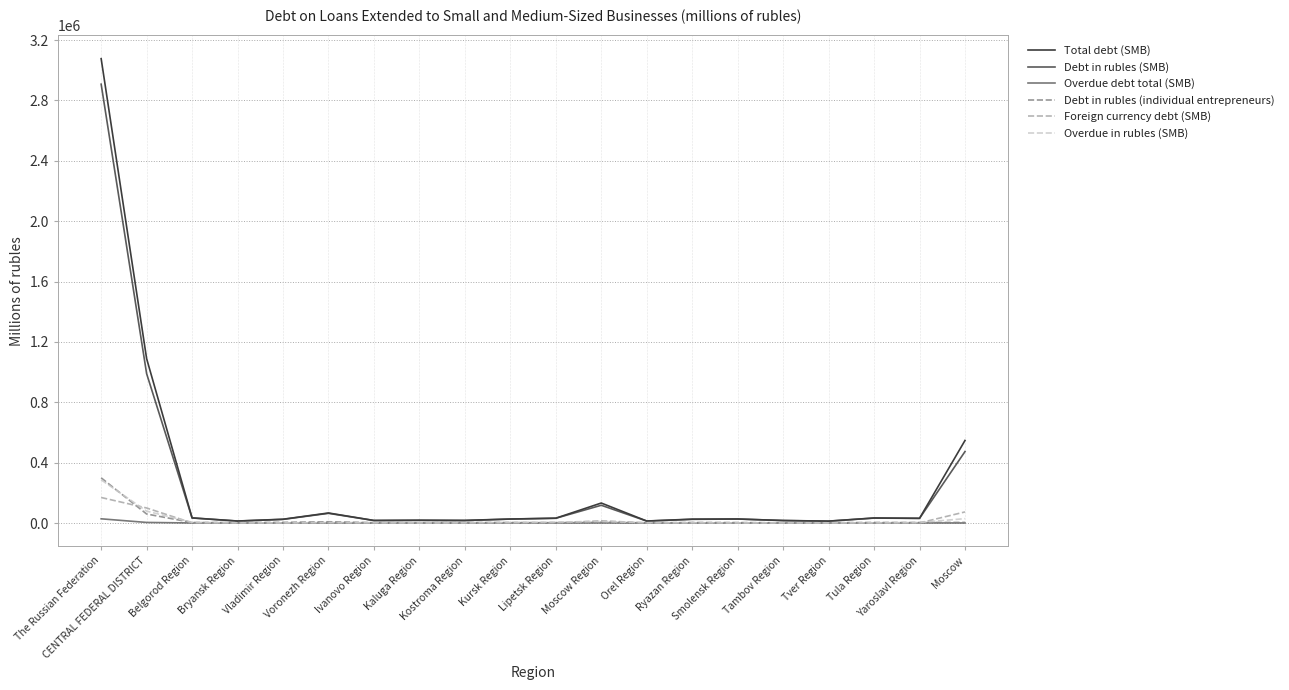

Which series has the largest range (max minus min)?

Total debt (SMB)